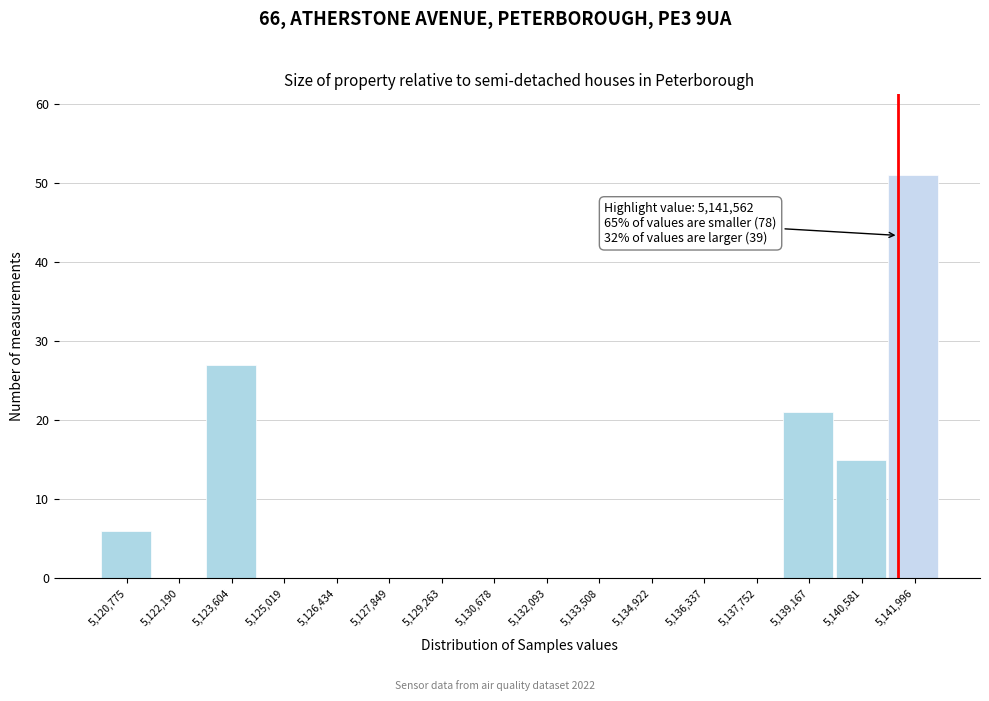

Which range on the x-axis has the tallest bar?

5141200 to 5142800